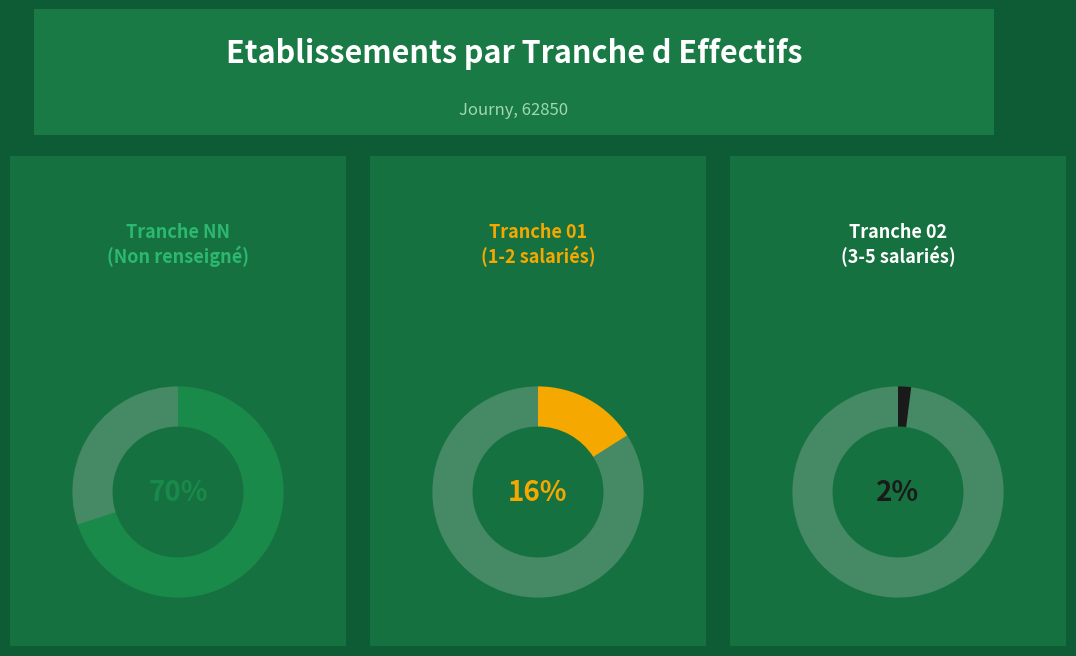

To the nearest percent, what is the difference between the NN and 01 slice percentages?

54%